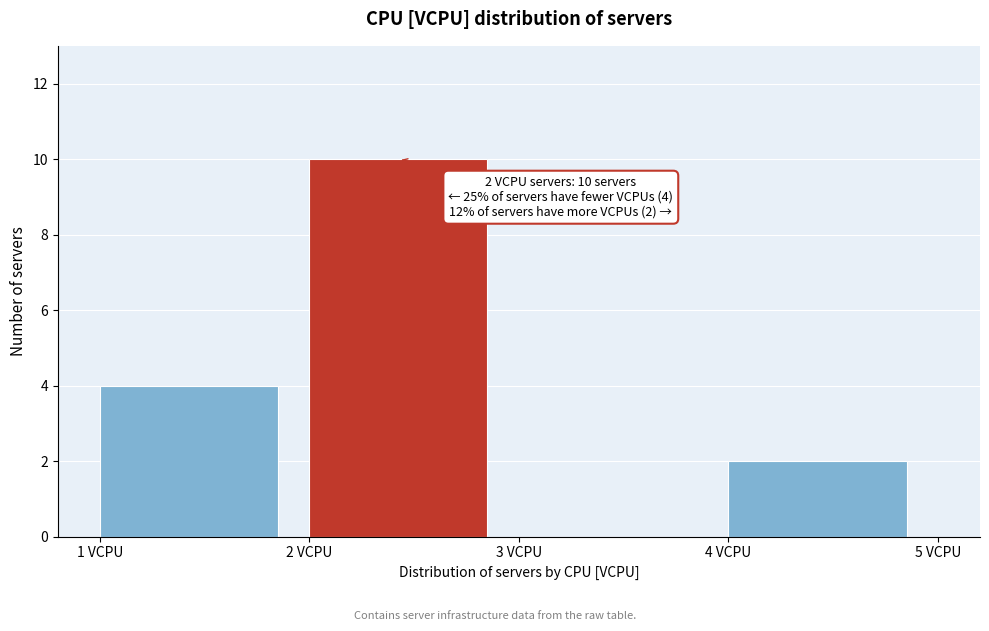

Which range on the x-axis has the tallest bar?

2 to 3